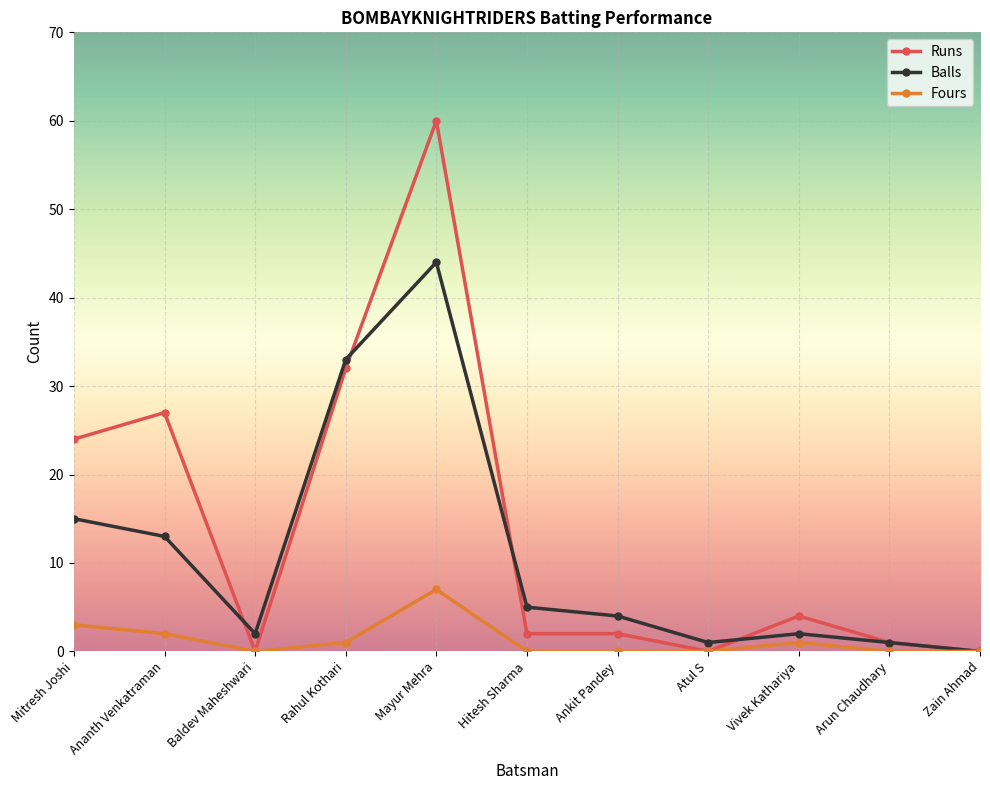

List the series in order of their peak value, lowest first.

Fours, Balls, Runs